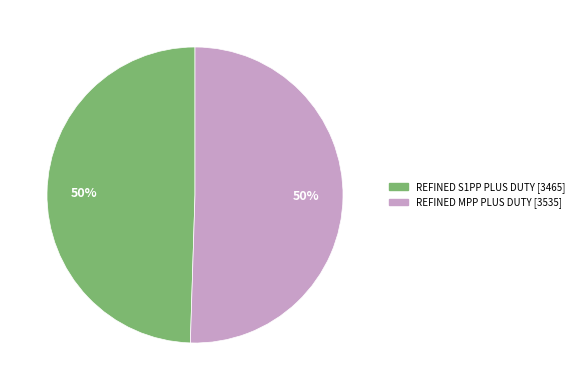

To the nearest percent, what is the combined percentage of REFINED S1PP PLUS DUTY [3465] and REFINED MPP PLUS DUTY [3535]?

100%